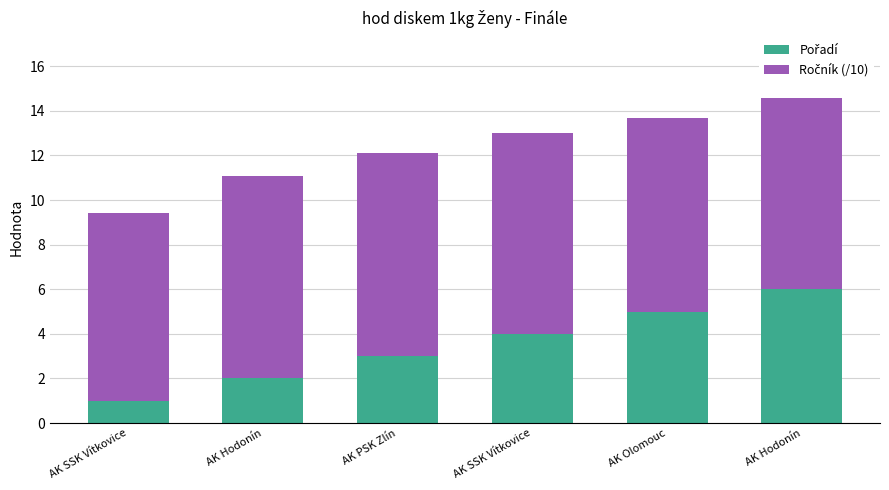

How many bars are there in total?

6